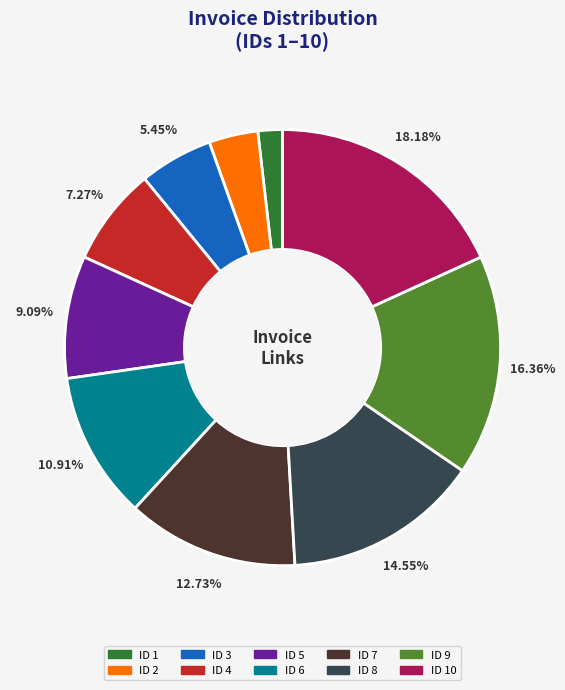

Is there any slice that represents more than half of the pie?

No